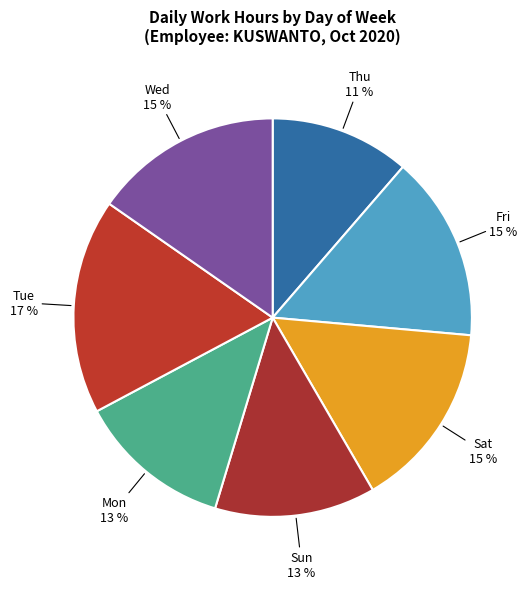

The Wed slice represents 15% of the pie. True or false?

True